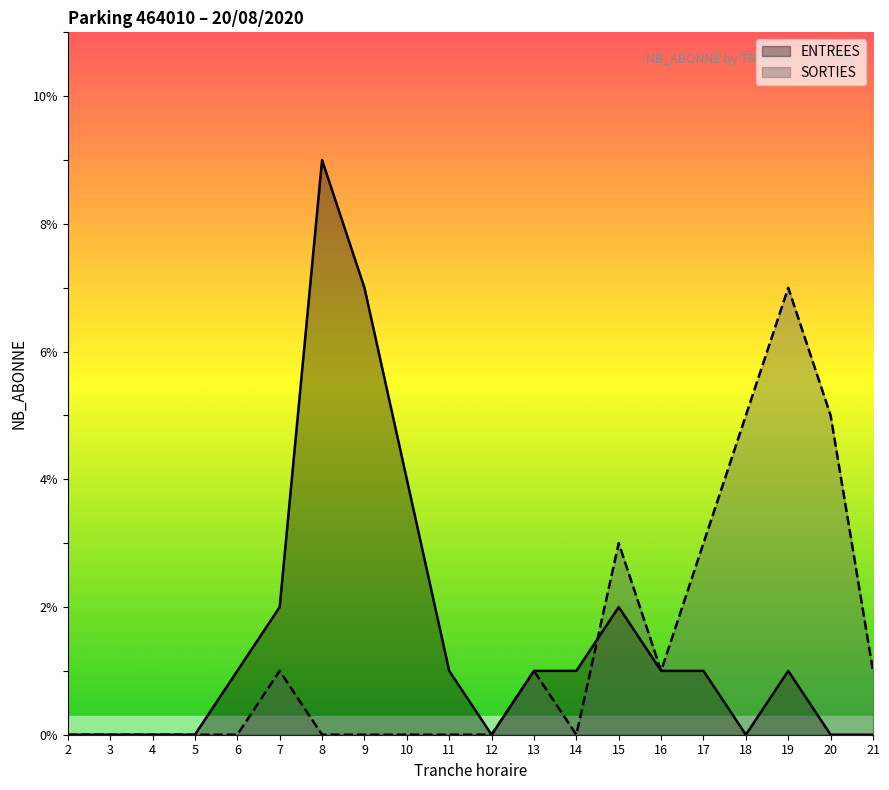

Is the value of ENTREES at 20 greater than the value of SORTIES at 6?

No